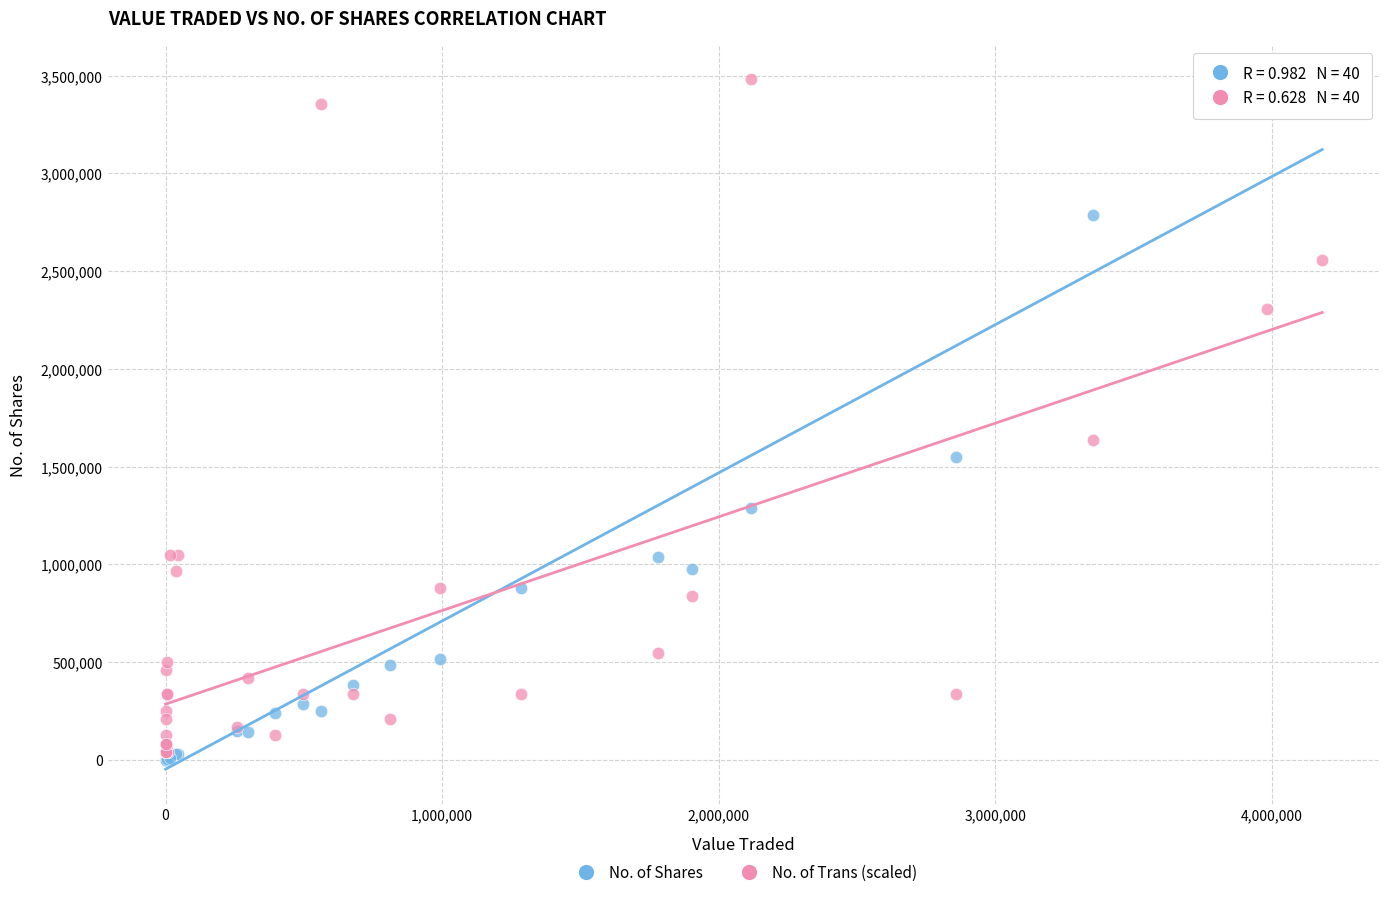

Which series has the widest spread of Y values?

No. of Shares